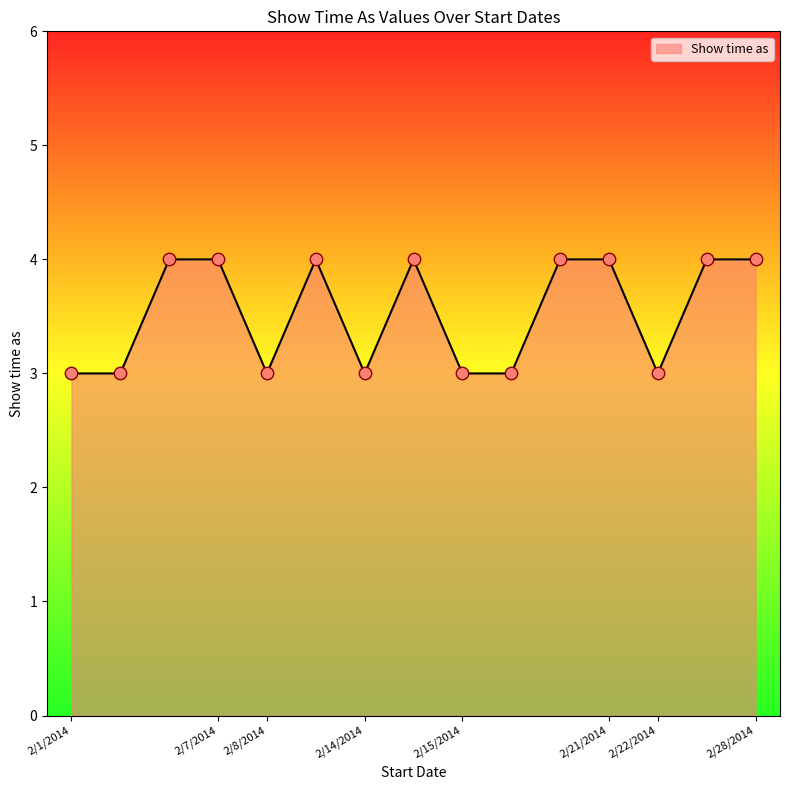

What is the greatest value displayed?

4